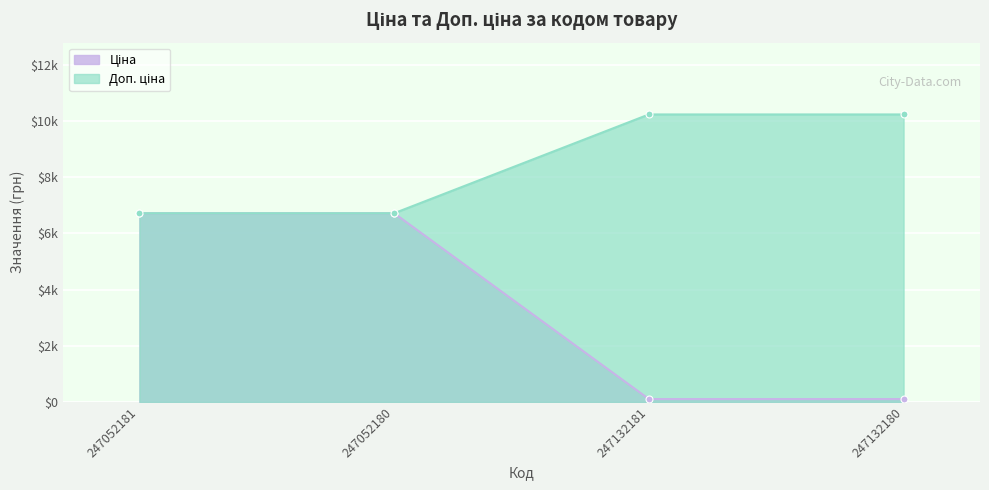

What is the highest value of the Ціна series?

6713.0